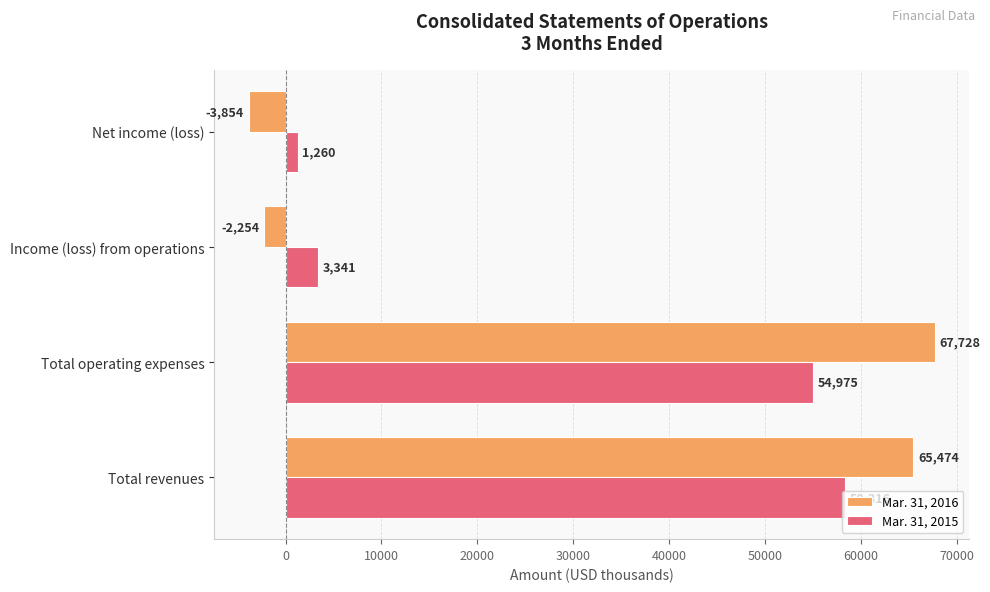

Is it true that Mar. 31, 2015 equals 3341 at Income (loss) from operations?

True